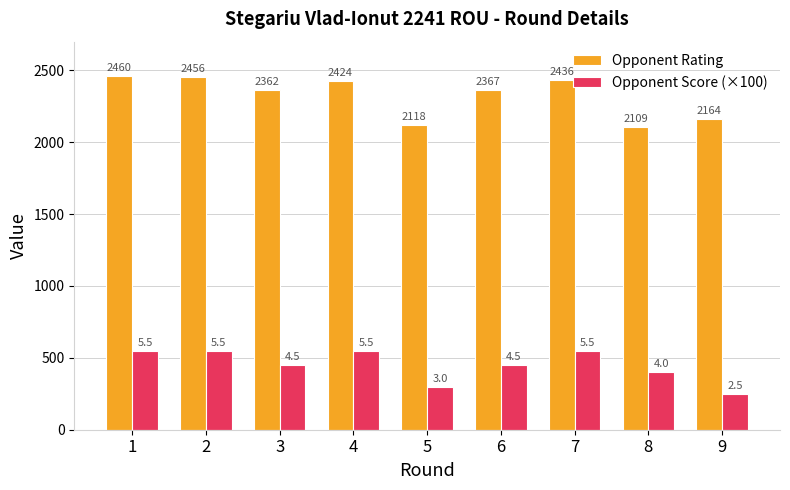

Which category has the highest value across all series?

1